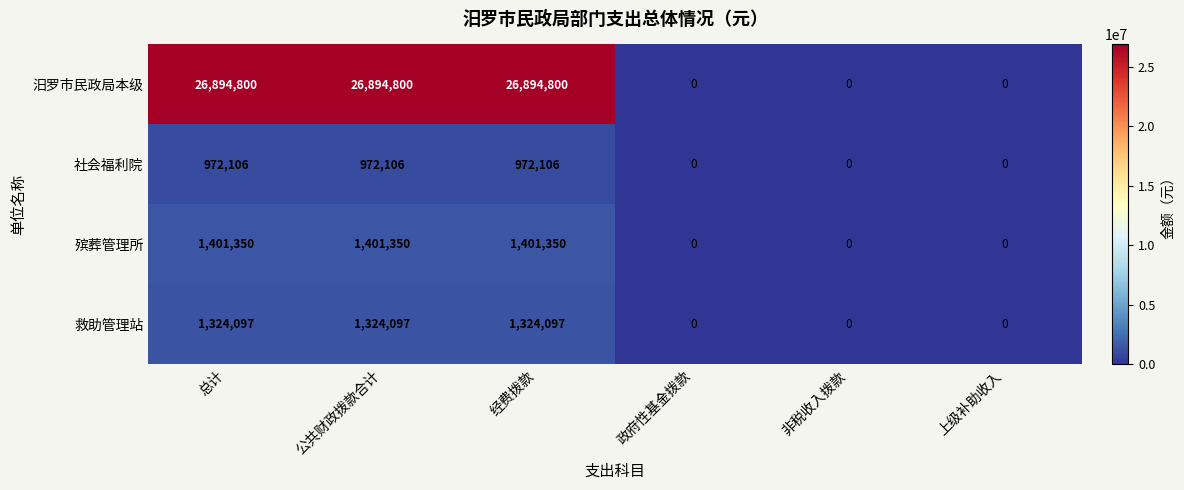

Reading right to left, what are all the values shown in this chart?

汨罗市民政局本级: 0	0	0	26894800	26894800	26894800
社会福利院: 0	0	0	972106	972106	972106
殡葬管理所: 0	0	0	1401350	1401350	1401350
救助管理站: 0	0	0	1324097	1324097	1324097